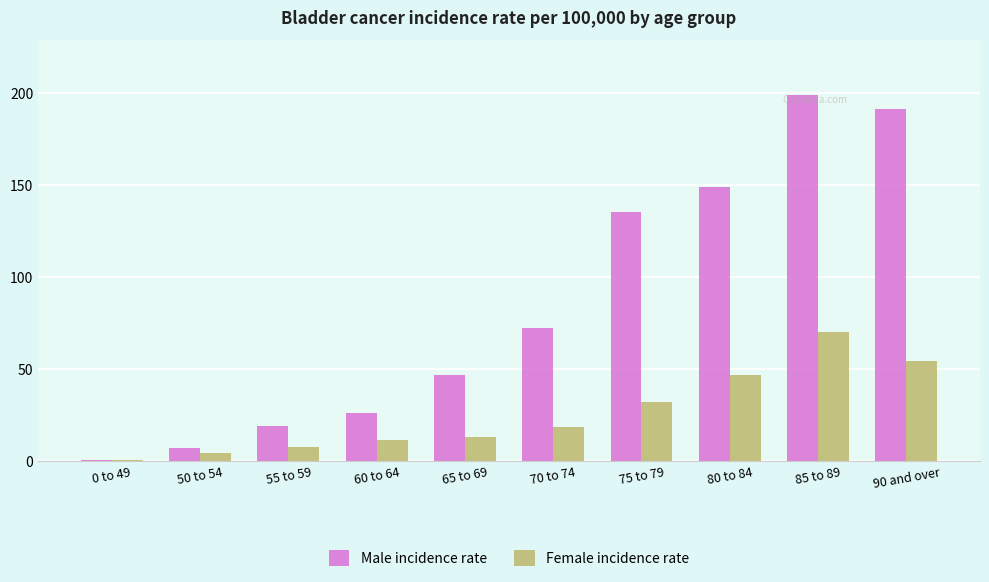

Does the chart contain stacked bars?

No